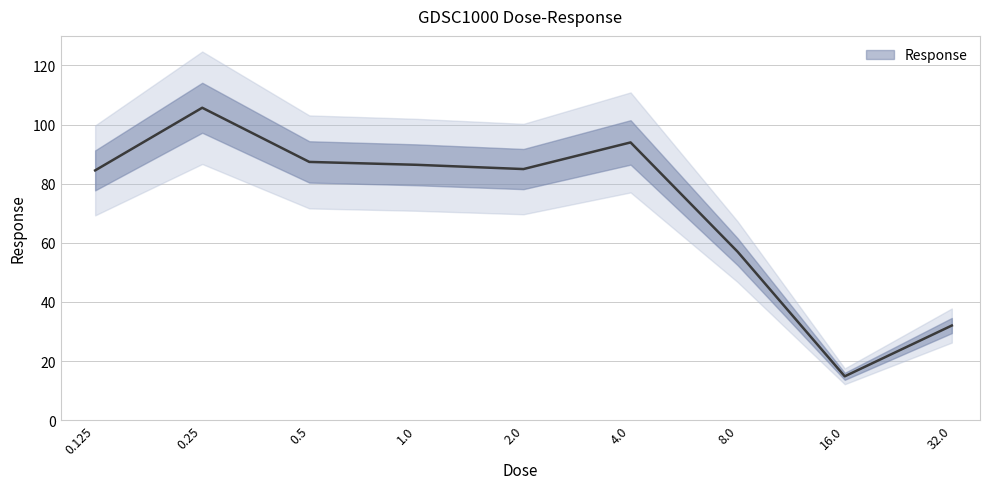

List the labels in order of value, largest first.

0.25, 4.0, 0.5, 1.0, 2.0, 0.125, 8.0, 32.0, 16.0